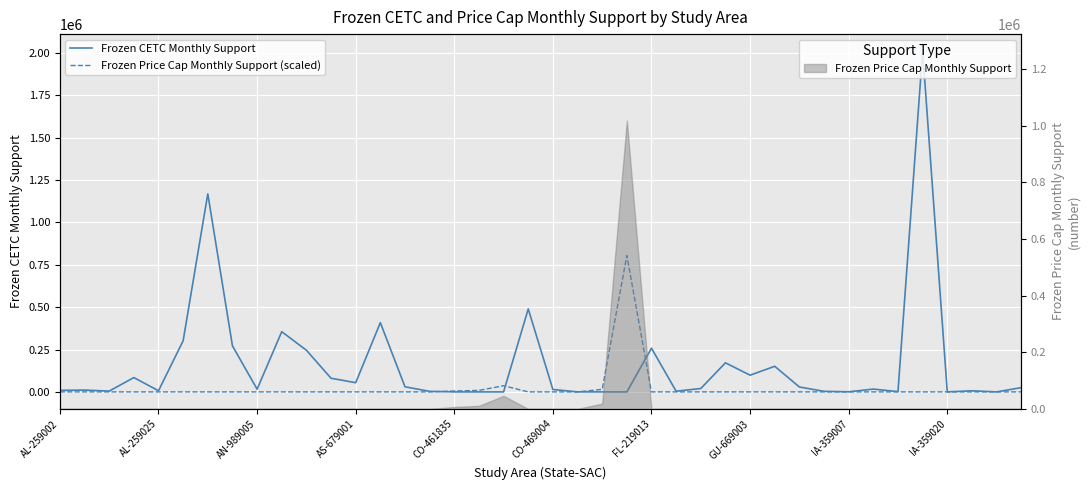

Where do Frozen Price Cap Monthly Support (scaled) and Frozen CETC Monthly Support first cross each other?

15 and 16